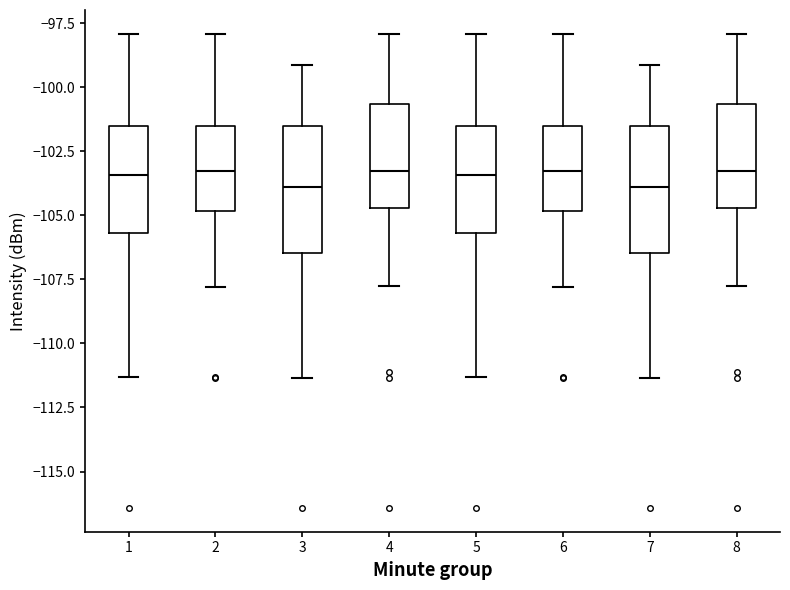

Reading left to right, read every box against the y-axis: the position of its median line, the range the box covers, and the ends of its whiskers. The values are not printed on the chart, so give them approximately, as read against the axis.

1: median -103.5, box -105.5 to -101.5, whiskers -111.5 to -98.0
2: median -103.5, box -105.0 to -101.5, whiskers -108.0 to -98.0
3: median -104.0, box -106.5 to -101.5, whiskers -111.5 to -99.0
4: median -103.5, box -104.5 to -100.5, whiskers -108.0 to -98.0
5: median -103.5, box -105.5 to -101.5, whiskers -111.5 to -98.0
6: median -103.5, box -105.0 to -101.5, whiskers -108.0 to -98.0
7: median -104.0, box -106.5 to -101.5, whiskers -111.5 to -99.0
8: median -103.5, box -104.5 to -100.5, whiskers -108.0 to -98.0